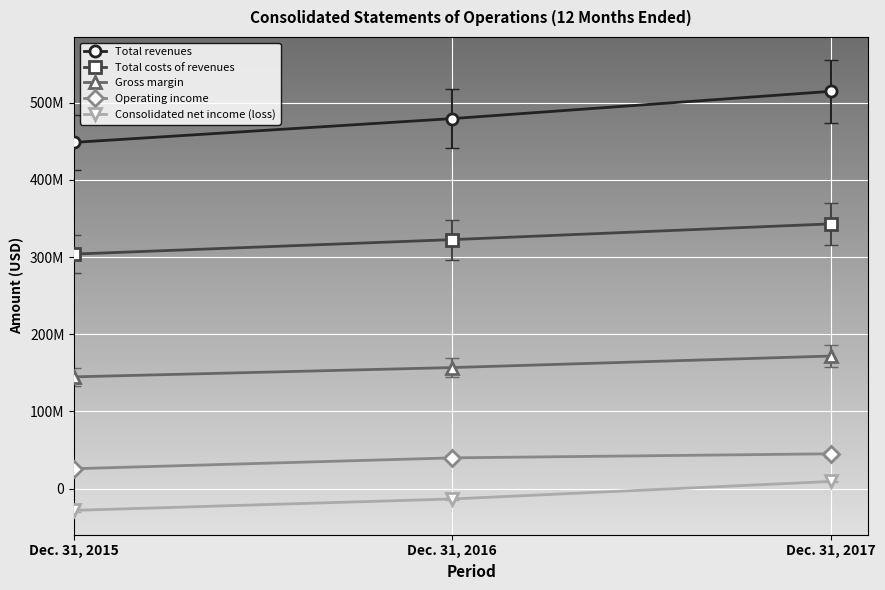

Which series has the largest total across all categories?

Total revenues